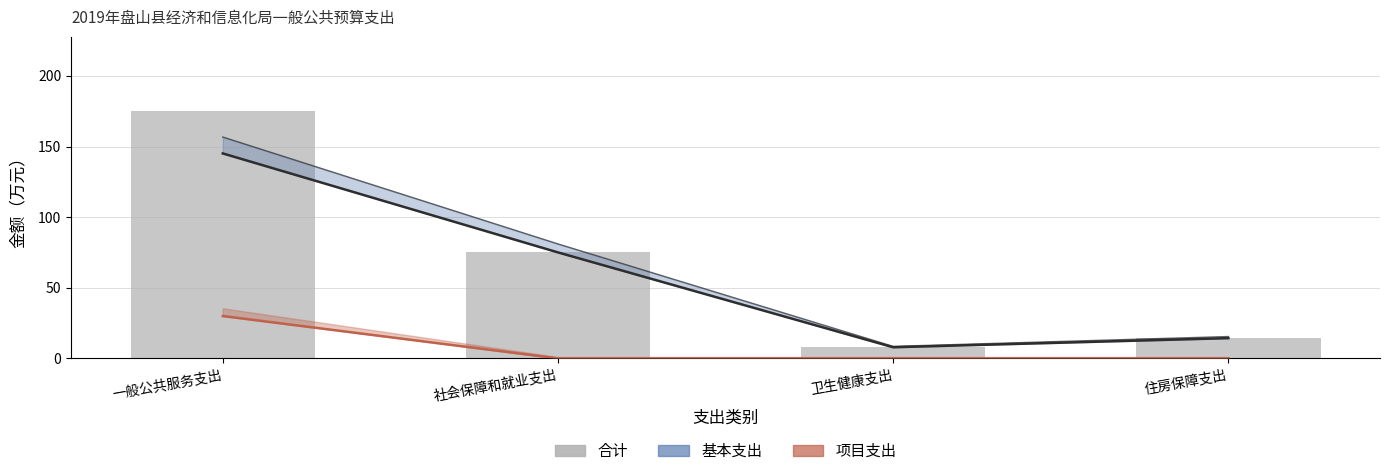

Which category has the highest value across all series?

一般公共服务支出